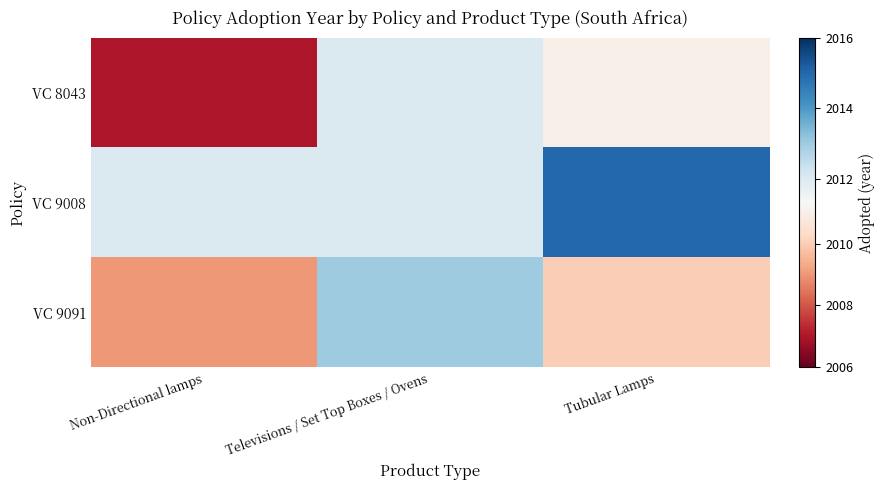

Which series changed the most between Non-Directional lamps and Televisions / Set Top Boxes / Ovens?

VC 8043